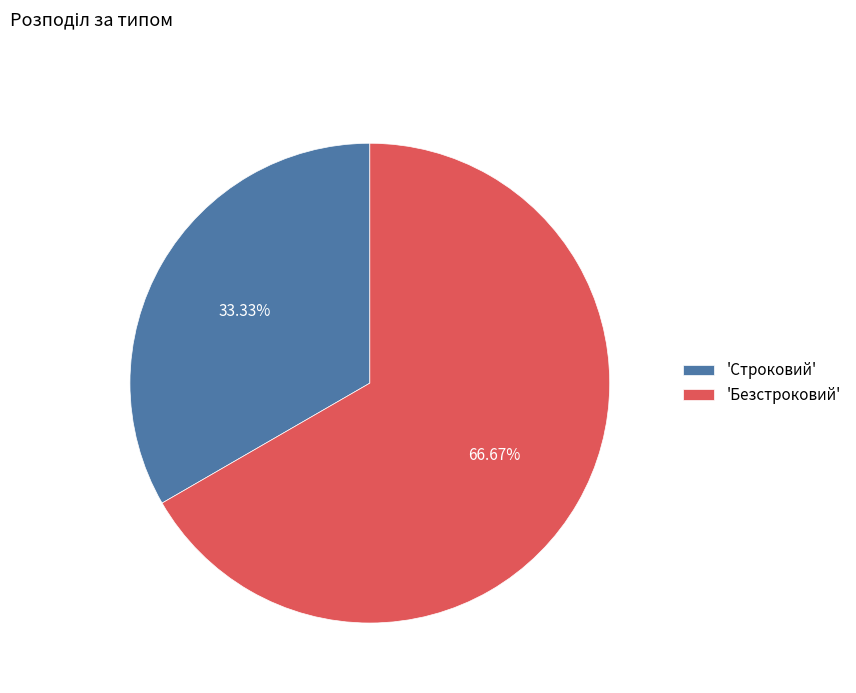

Rank the categories by value from lowest to highest.

'Строковий', 'Безстроковий'